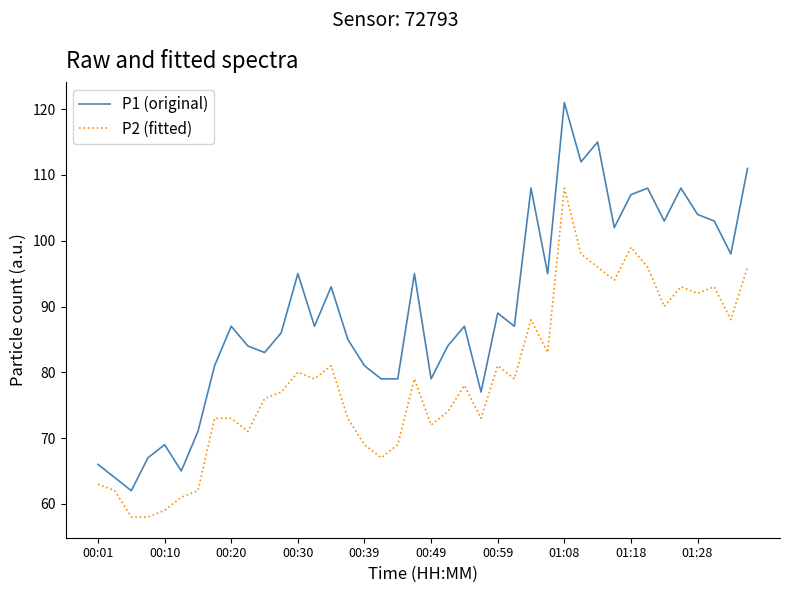

What is the minimum value shown in the chart?

58